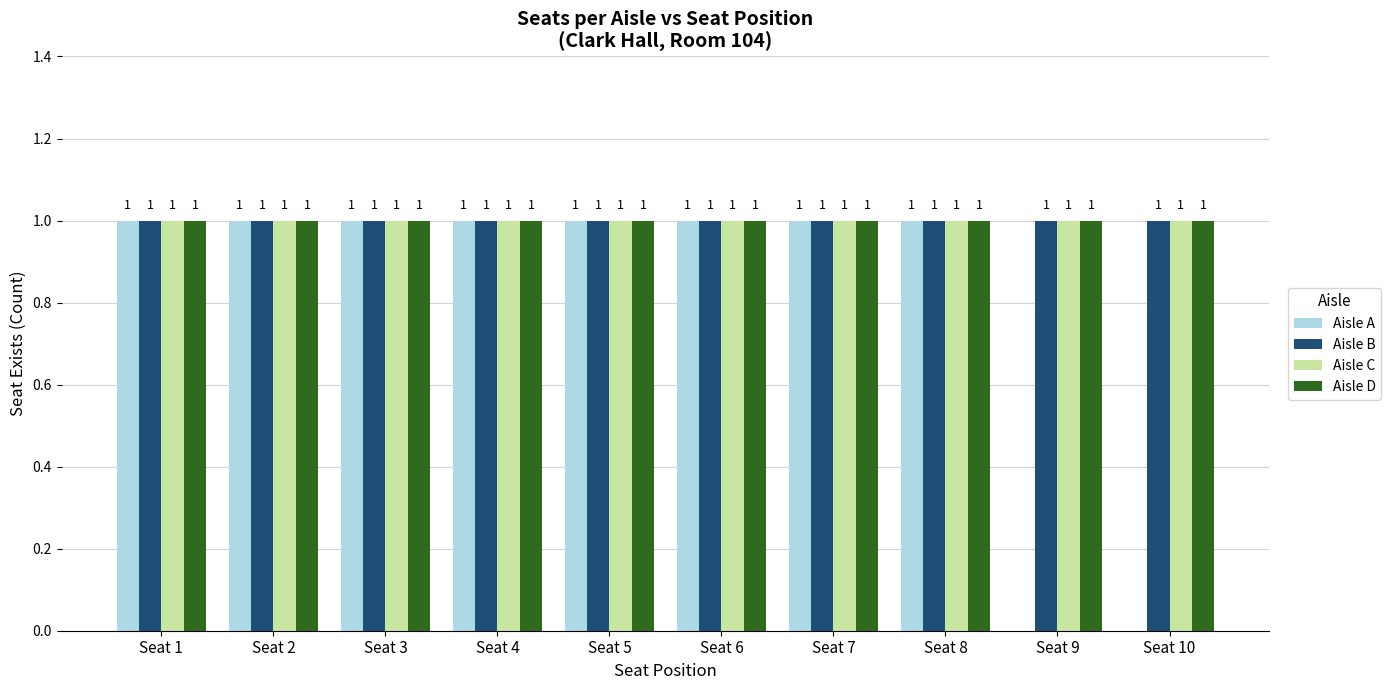

Is it true that Aisle D equals 1 at Seat 7?

True